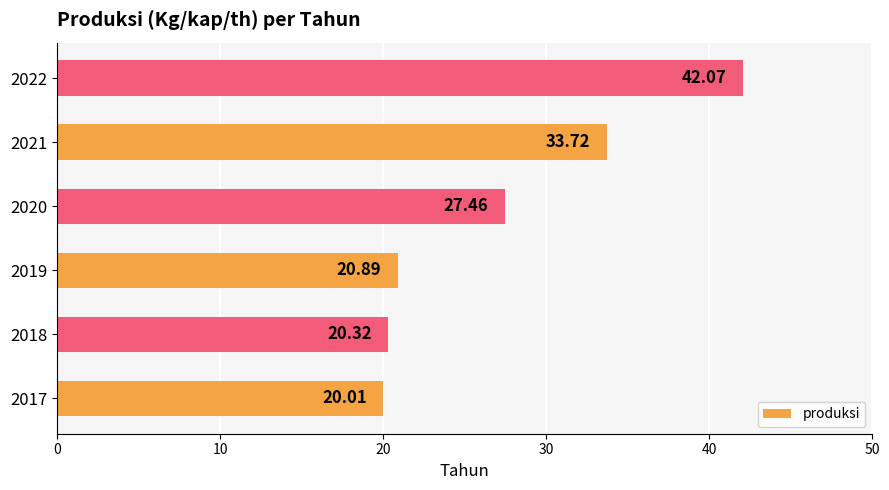

What is the difference between the values at 2019 and 2017?

0.9